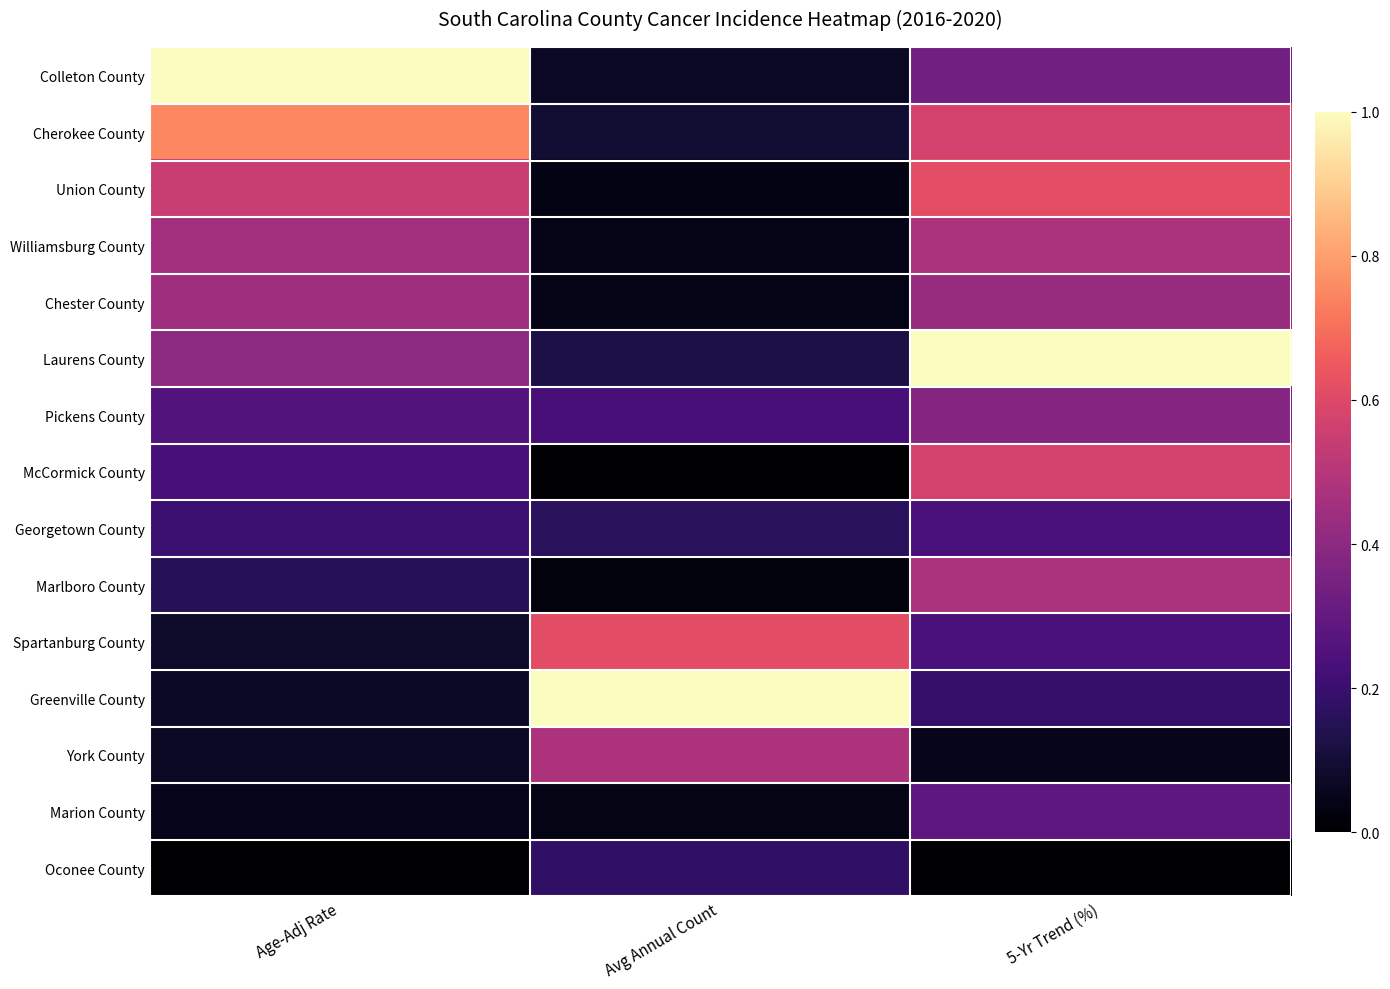

Rank the series at 5-Yr Trend (%) from lowest to highest value.

Oconee County, York County, Greenville County, Georgetown County, Spartanburg County, Marion County, Colleton County, Pickens County, Chester County, Williamsburg County, Marlboro County, Cherokee County, McCormick County, Union County, Laurens County